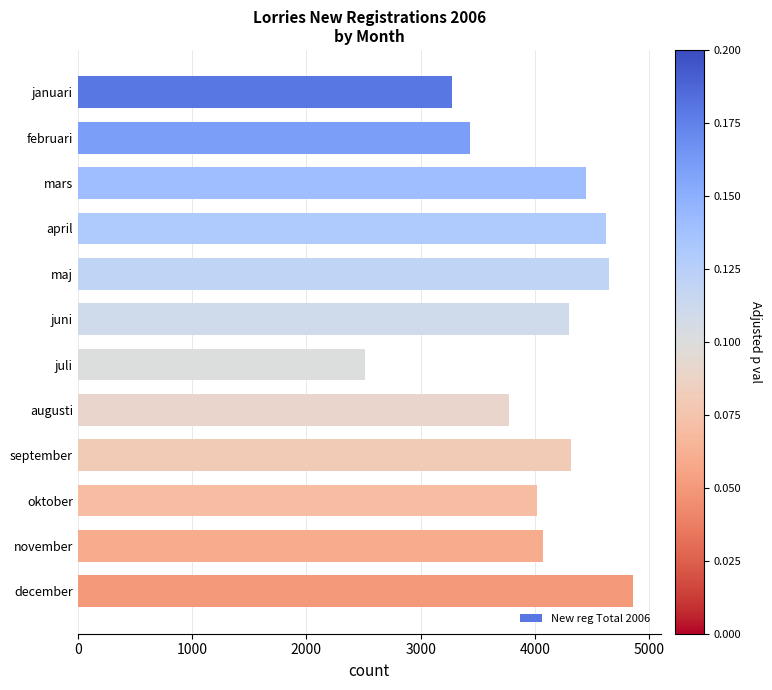

What is the label of the 9th bar from the bottom?

april